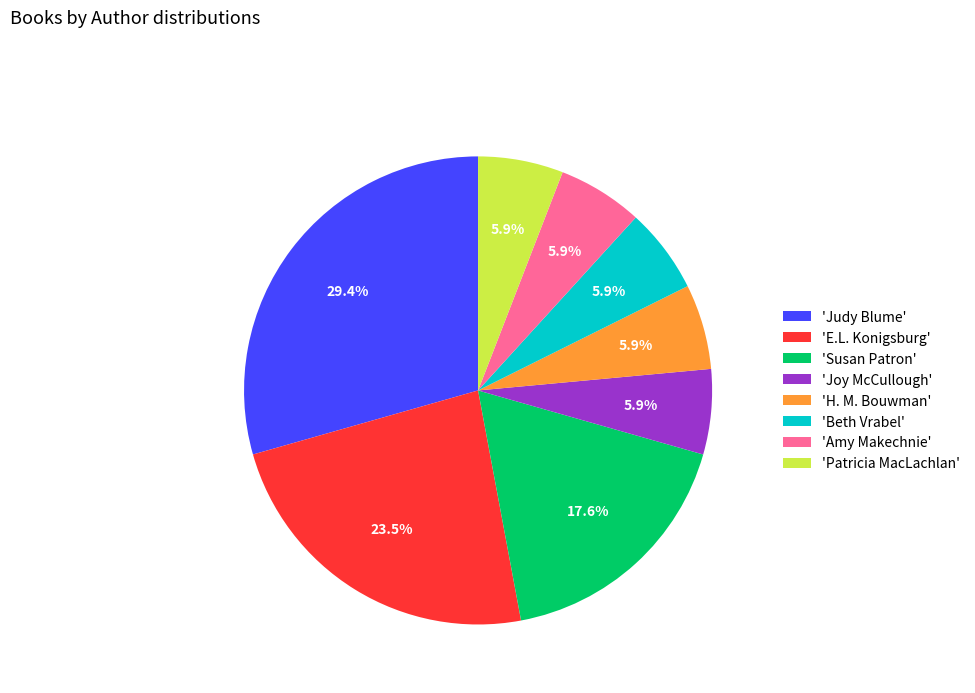

Which slice is the largest?

'Judy Blume'